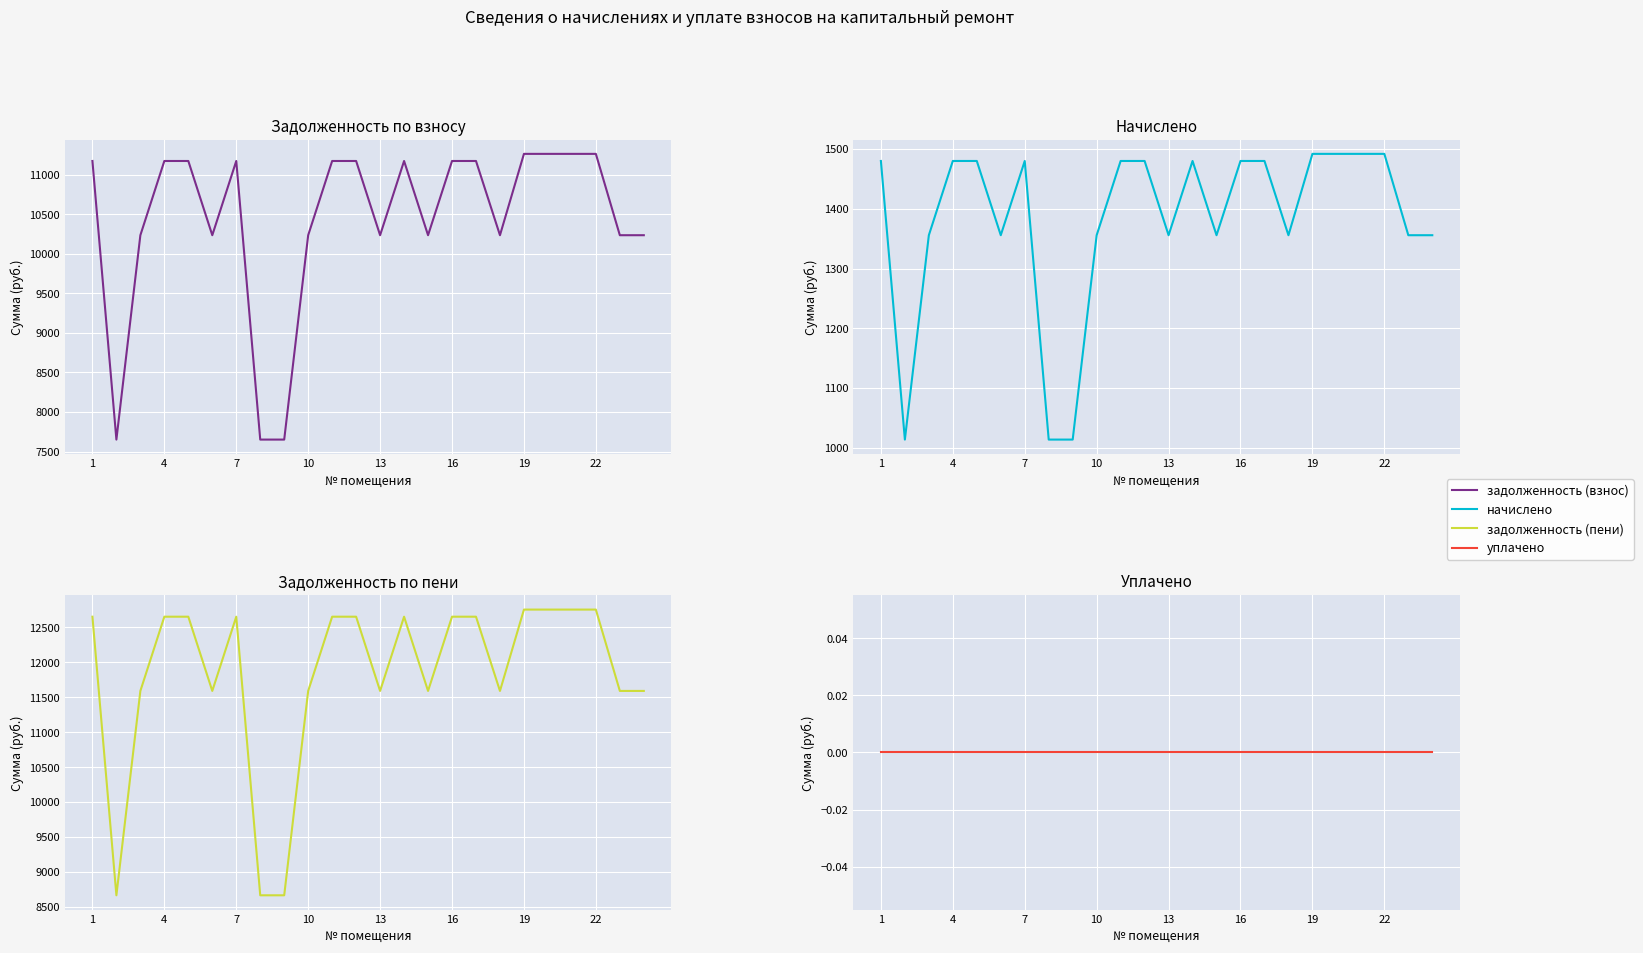

True or false: задолженность (взнос) and уплачено intersect in this chart.

False